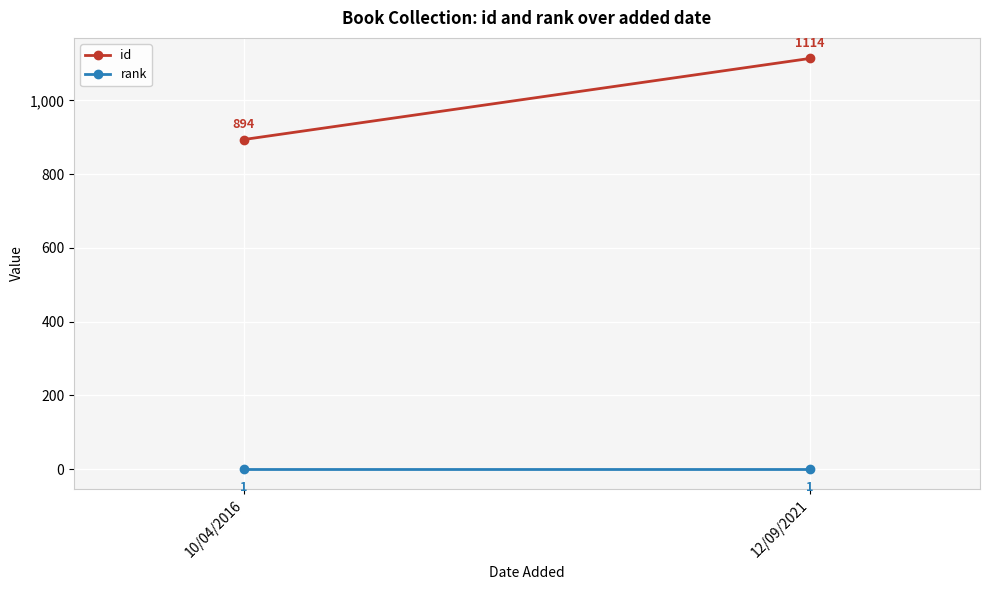

What is the approximate value of id at 12/09/2021, to the nearest 5?

1115